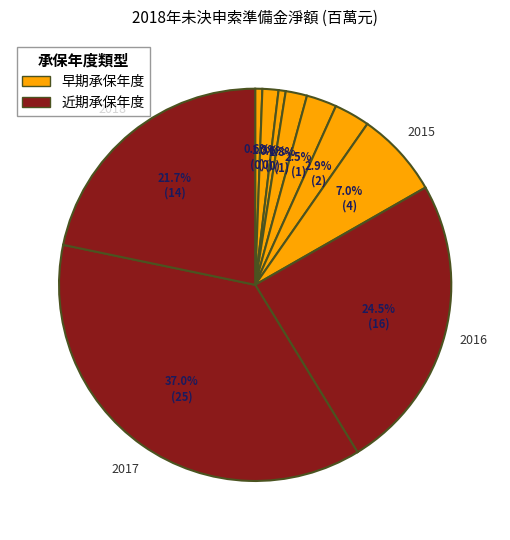

How many slices are in this pie chart?

10